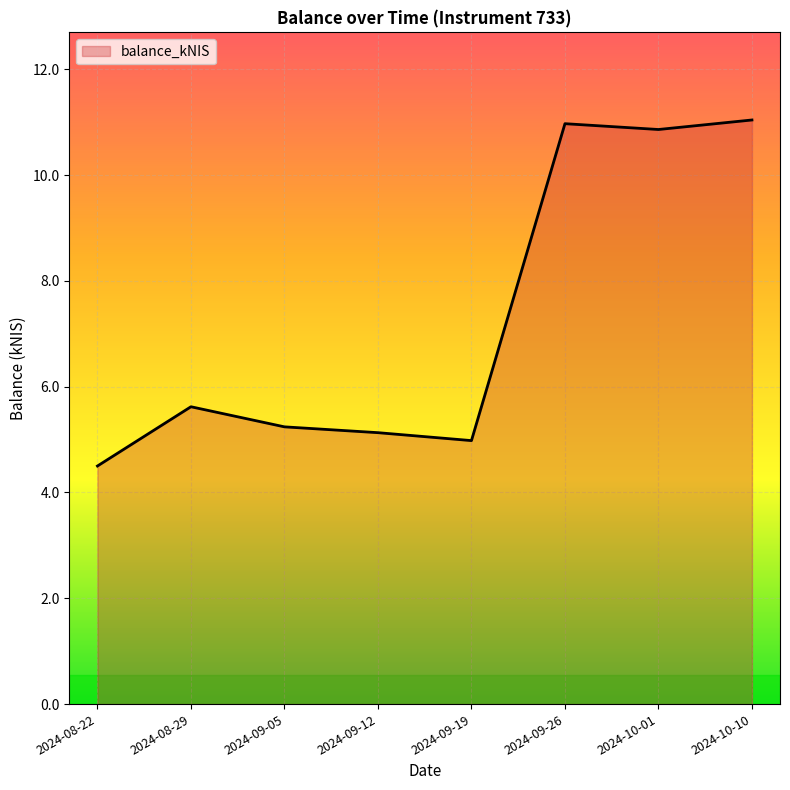

At which category does the data reach its first local valley?

2024-09-19